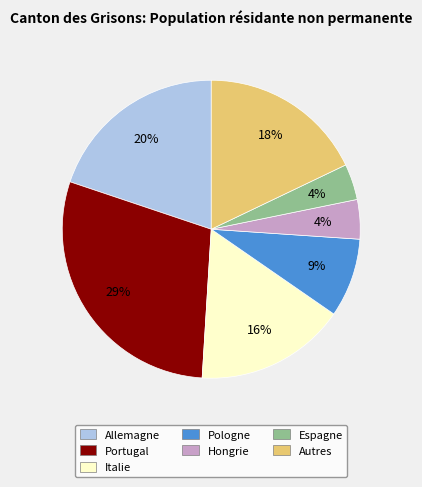

To the nearest percent, what is the difference between the largest and smallest slice percentages?

25%